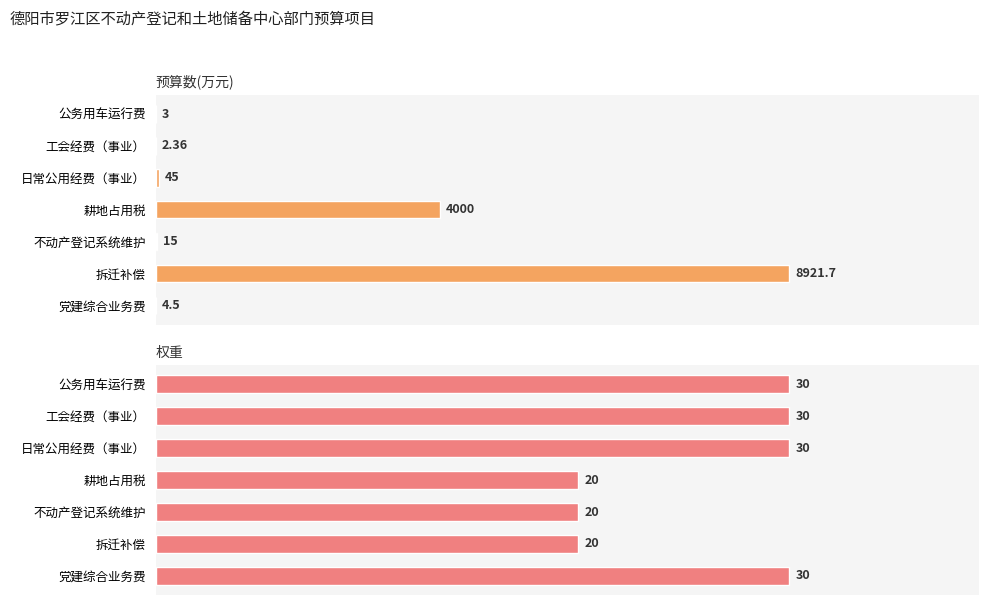

How many groups of bars are there?

7